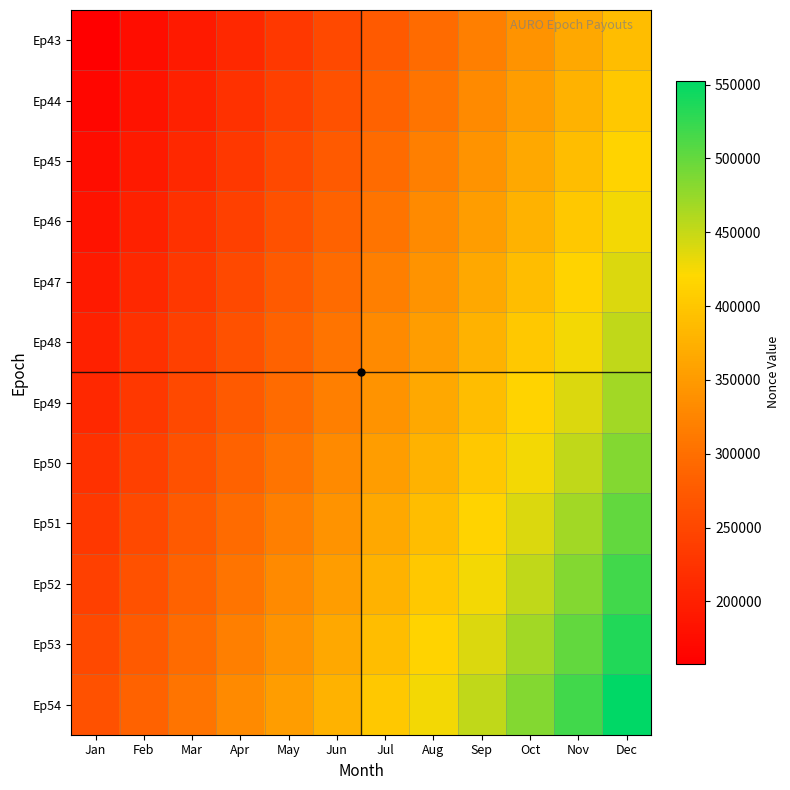

Which series has the largest range (max minus min)?

Ep54